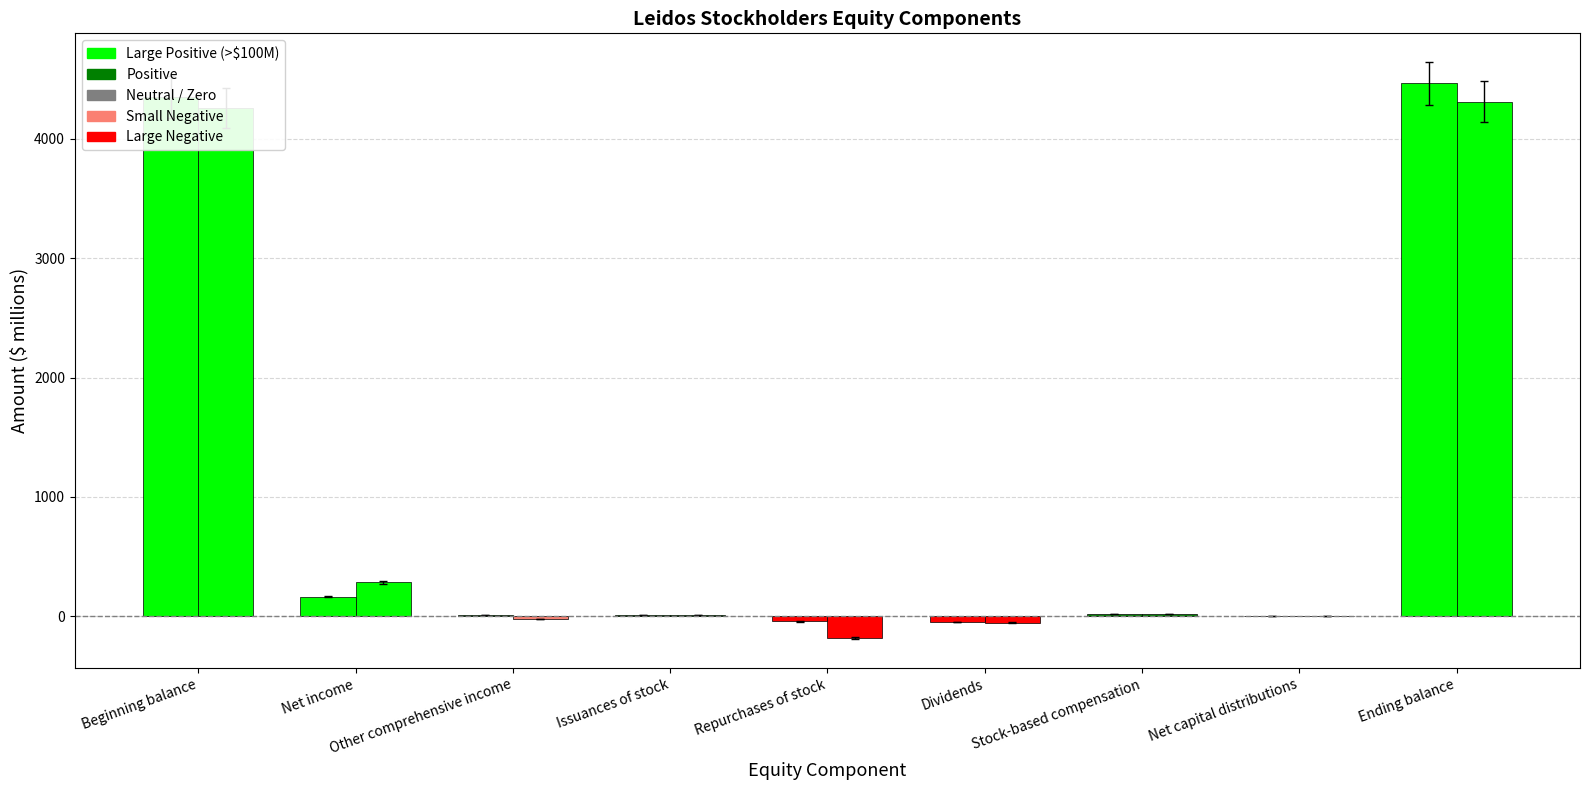

Reading left to right, what are all the values shown in this chart?

Q1 2023 Total: Beginning balance=4353	Net income=164	Other comprehensive income=9	Issuances of stock=14	Repurchases of stock=-43	Dividends=-50	Stock-based compensation=18	Net capital distributions=-1	Ending balance=4464
Q1 2024 Total: Beginning balance=4258	Net income=283	Other comprehensive income=-24	Issuances of stock=14	Repurchases of stock=-184	Dividends=-53	Stock-based compensation=20	Net capital distributions=-1	Ending balance=4313